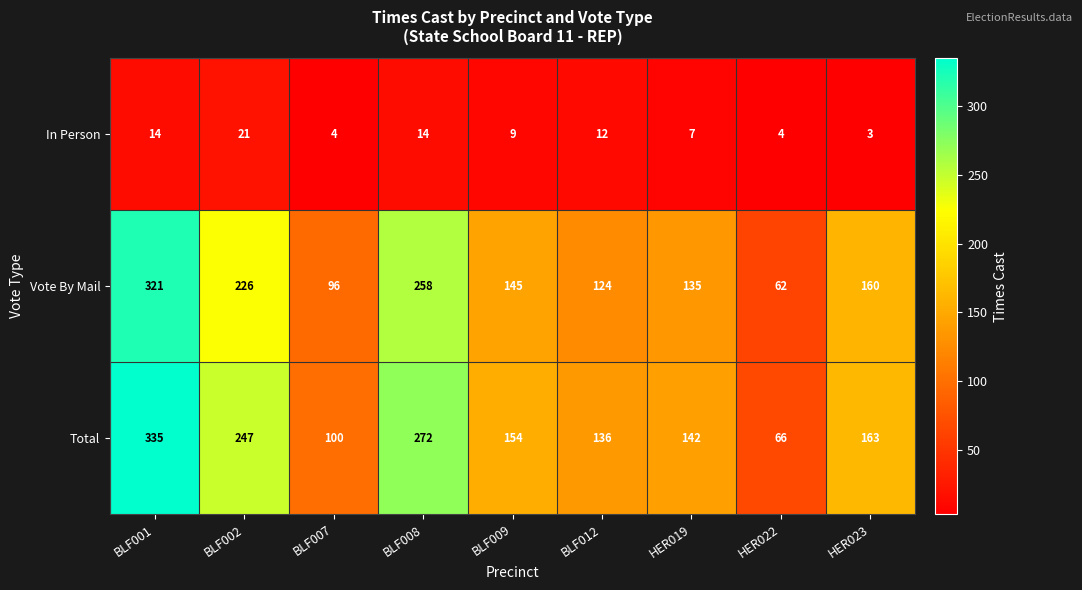

Reading left to right, extract all data points from this chart.

In Person: BLF001=14	BLF002=21	BLF007=4	BLF008=14	BLF009=9	BLF012=12	HER019=7	HER022=4	HER023=3
Vote By Mail: BLF001=321	BLF002=226	BLF007=96	BLF008=258	BLF009=145	BLF012=124	HER019=135	HER022=62	HER023=160
Total: BLF001=335	BLF002=247	BLF007=100	BLF008=272	BLF009=154	BLF012=136	HER019=142	HER022=66	HER023=163